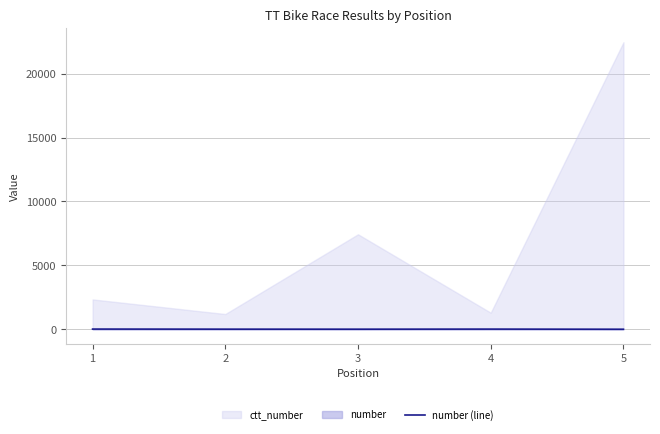

The value at 1 is 13. True or false?

True